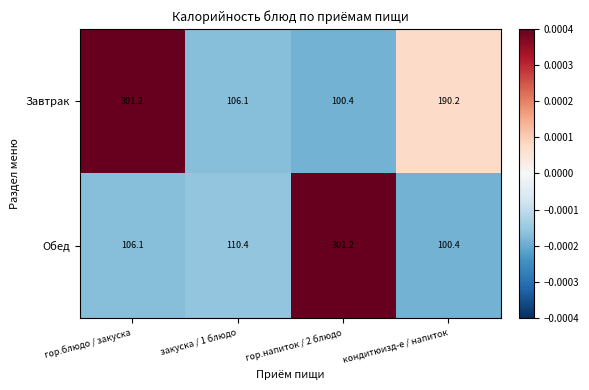

The Завтрак series shows 301.2 at гор.блюдо / закуска. True or false?

True